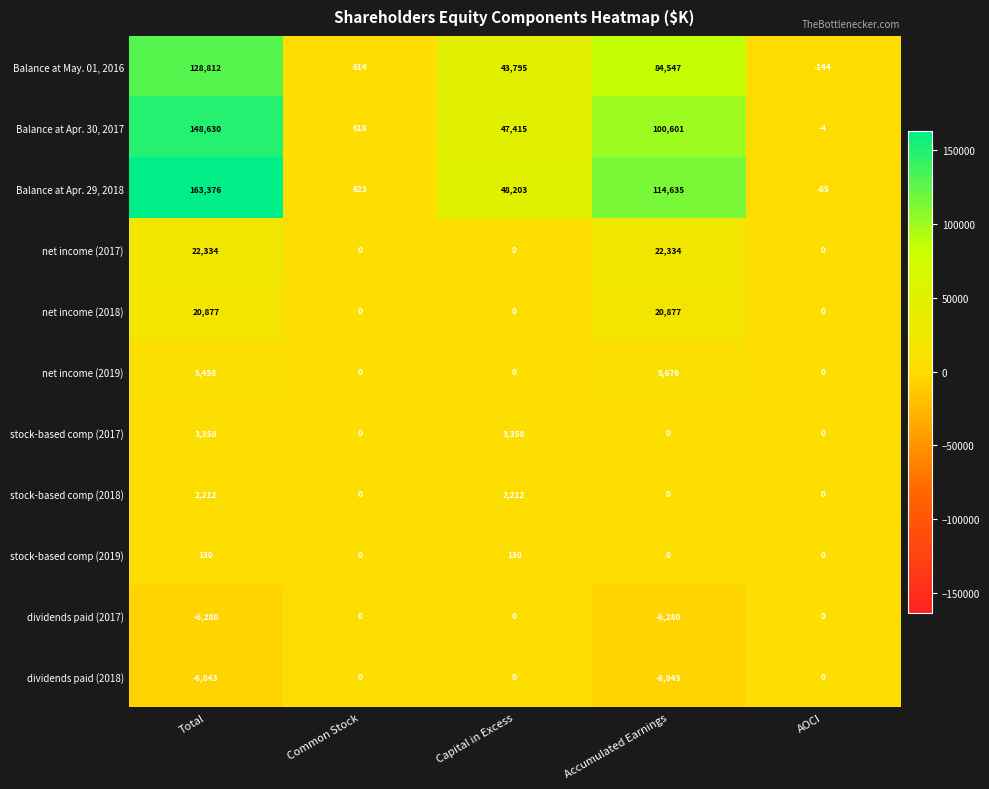

Which series has the largest total across all categories?

Balance at Apr. 29, 2018